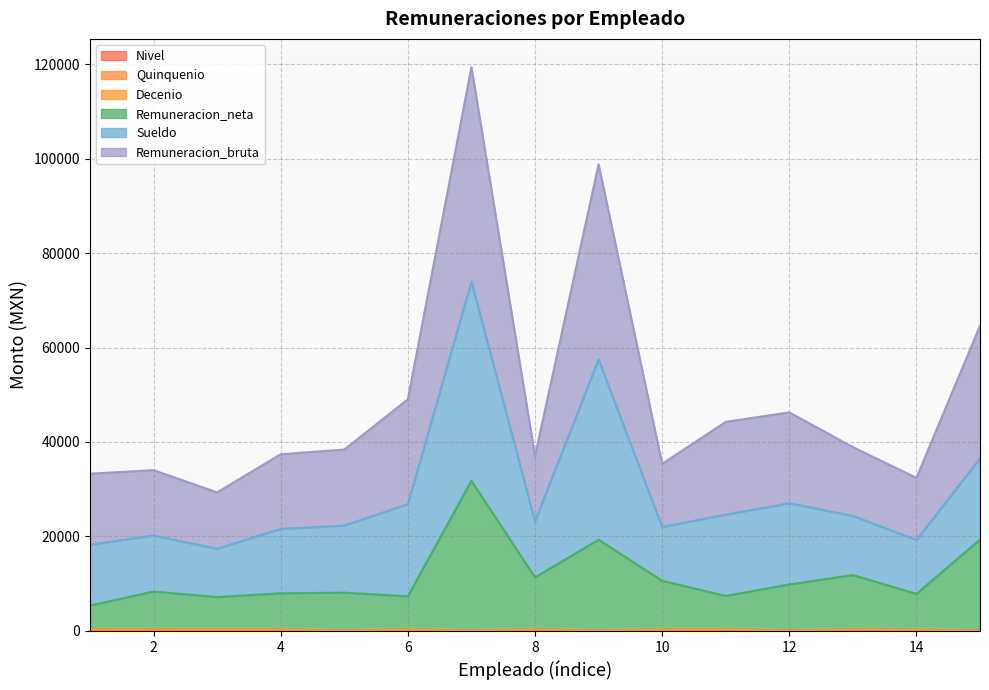

Which series has the widest spread of values?

Remuneracion_bruta